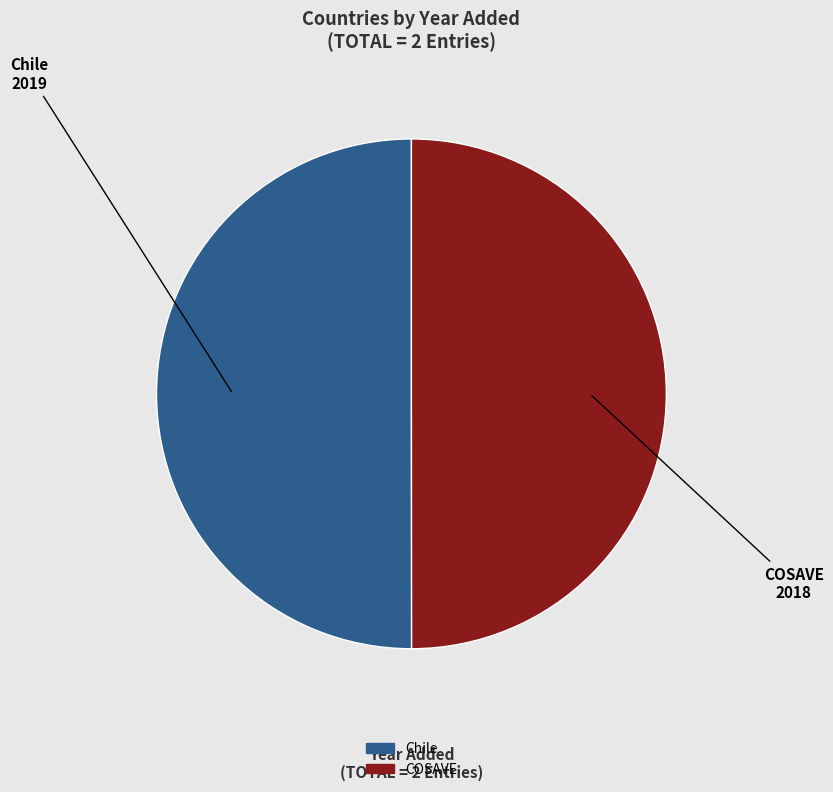

Is it true that COSAVE is 38% of the pie?

False